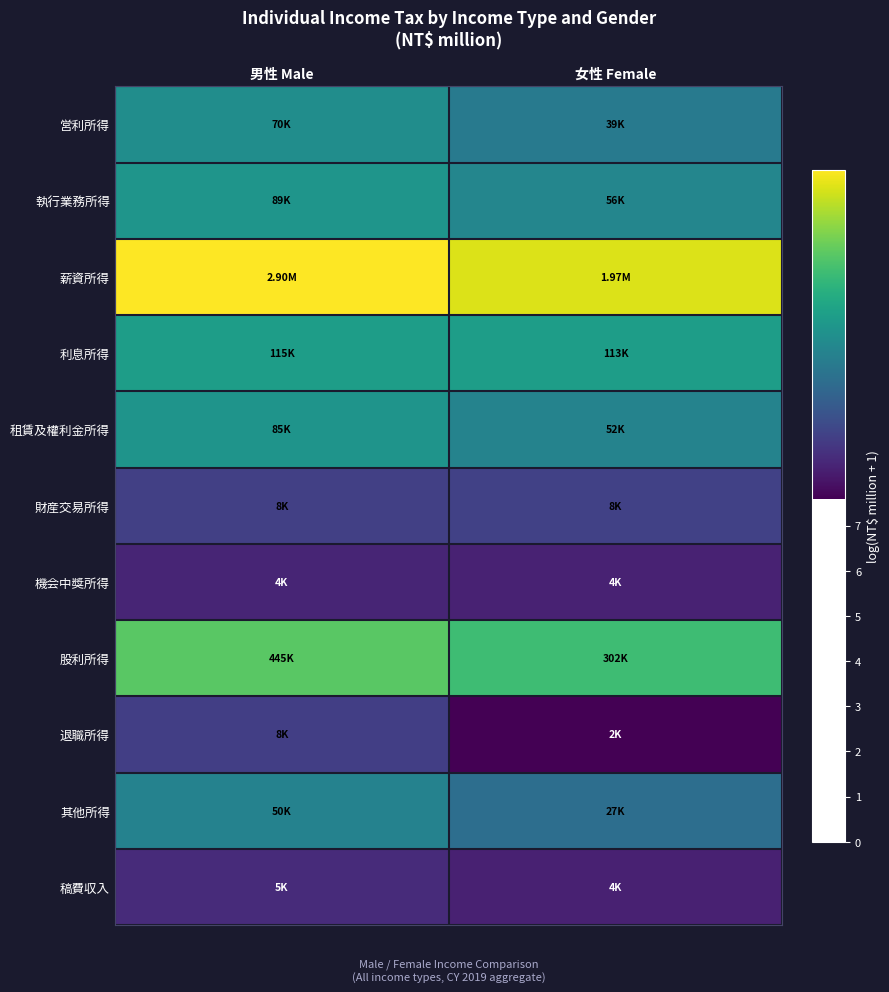

Reading right to left, extract all data points from this chart.

営利所得: 女性 Female=10.6	男性 Male=11.2
執行業務所得: 女性 Female=10.9	男性 Male=11.4
薪資所得: 女性 Female=14.5	男性 Male=14.9
利息所得: 女性 Female=11.6	男性 Male=11.7
租賃及權利金所得: 女性 Female=10.8	男性 Male=11.4
財産交易所得: 女性 Female=9.0	男性 Male=9.0
機会中獎所得: 女性 Female=8.3	男性 Male=8.4
股利所得: 女性 Female=12.6	男性 Male=13.0
退職所得: 女性 Female=7.6	男性 Male=8.9
其他所得: 女性 Female=10.2	男性 Male=10.8
稿費収入: 女性 Female=8.3	男性 Male=8.5